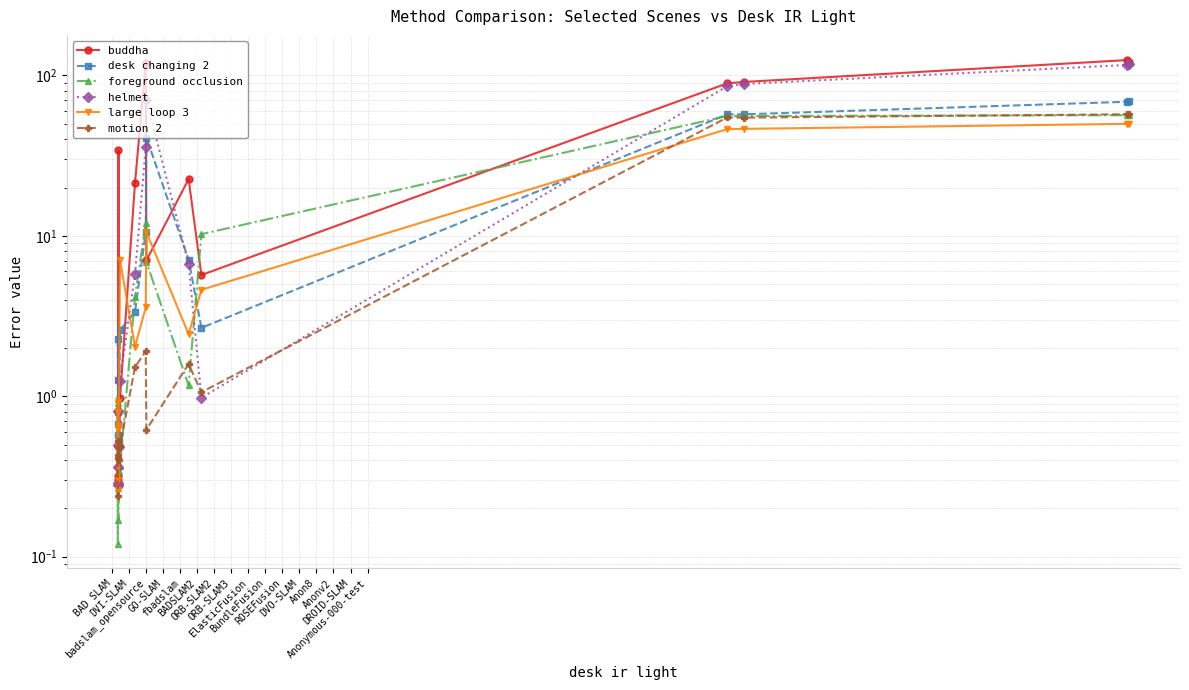

At Anonymous-000-test, list the series in order from largest to smallest.

buddha, helmet, desk changing 2, motion 2, foreground occlusion, large loop 3